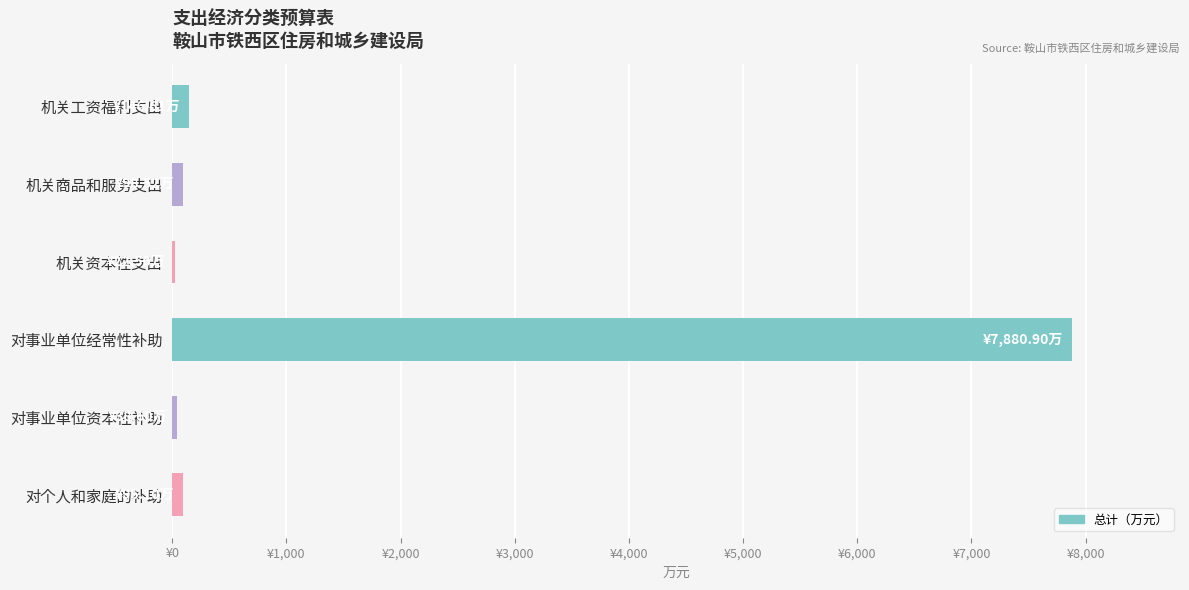

Are the bars horizontal?

Yes